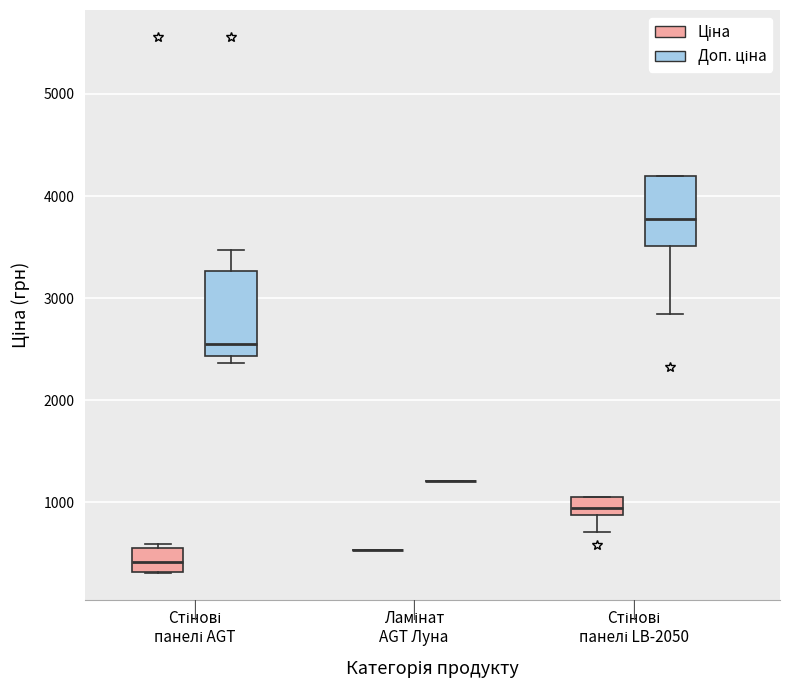

Which box is the tallest, from its lower edge to its upper edge?

Стінові панелі AGT (Доп. ціна)